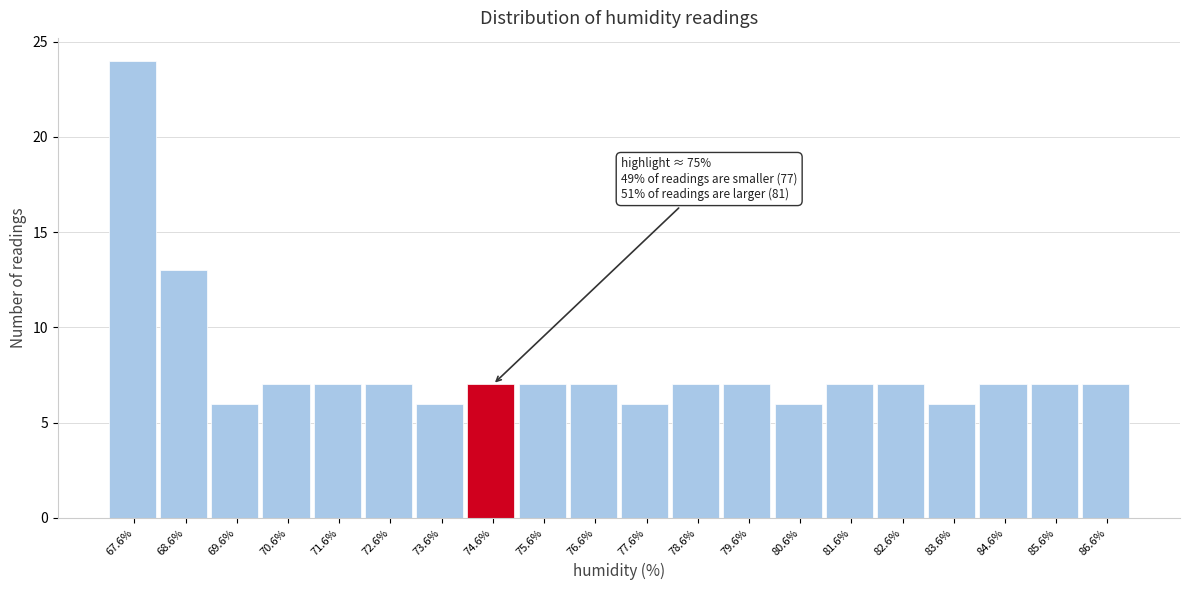

Reading left to right, transcribe all the data shown in this chart.

24	13	6	7	7	7	6	7	7	7	6	7	7	6	7	7	6	7	7	7